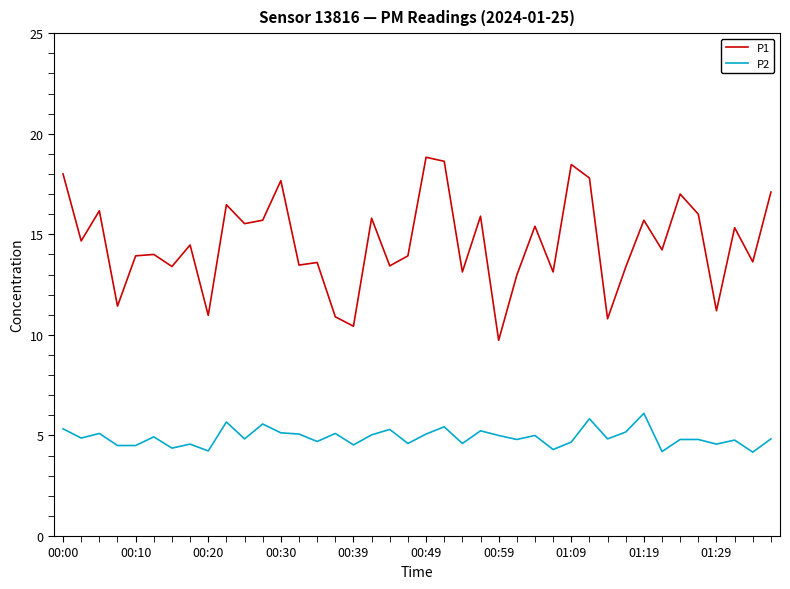

What is the maximum value for P2?

6.1